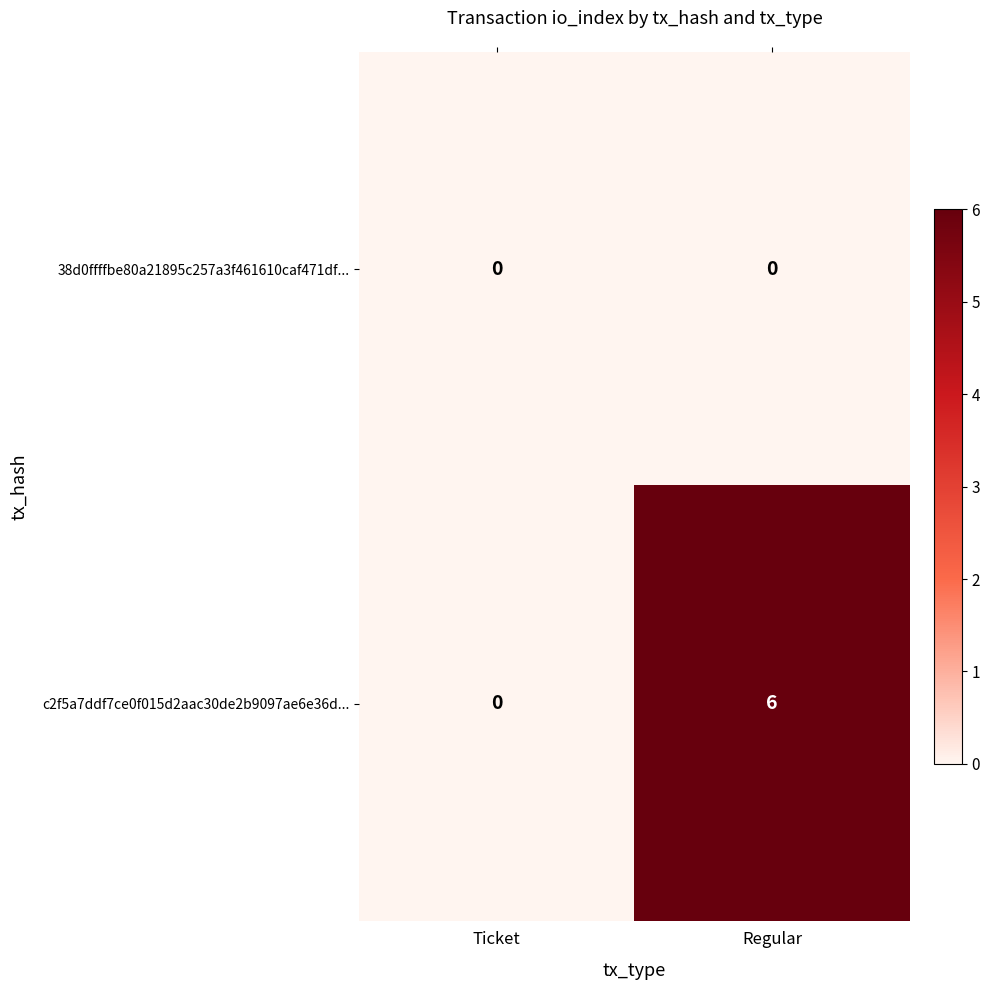

Is it true that c2f5a7ddf7ce0f015d2aac30de2b9097ae6e36d... equals 9 at Regular?

False